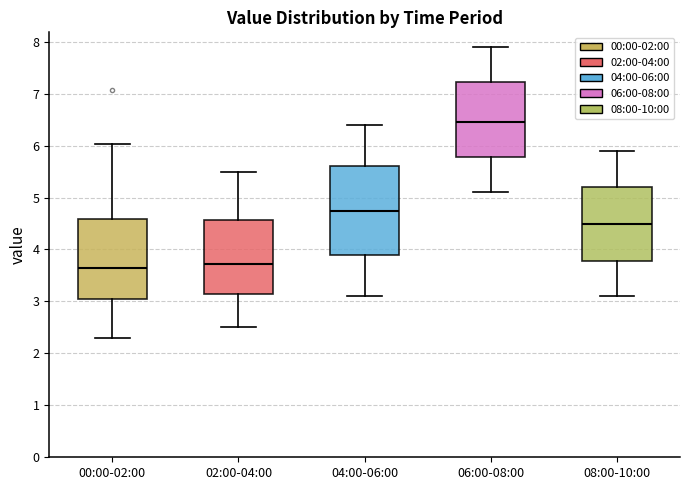

Where does the upper whisker of the box for 08:00-10:00 end on the y-axis? The values are not printed on the chart, so give them approximately, as read against the axis.

5.9